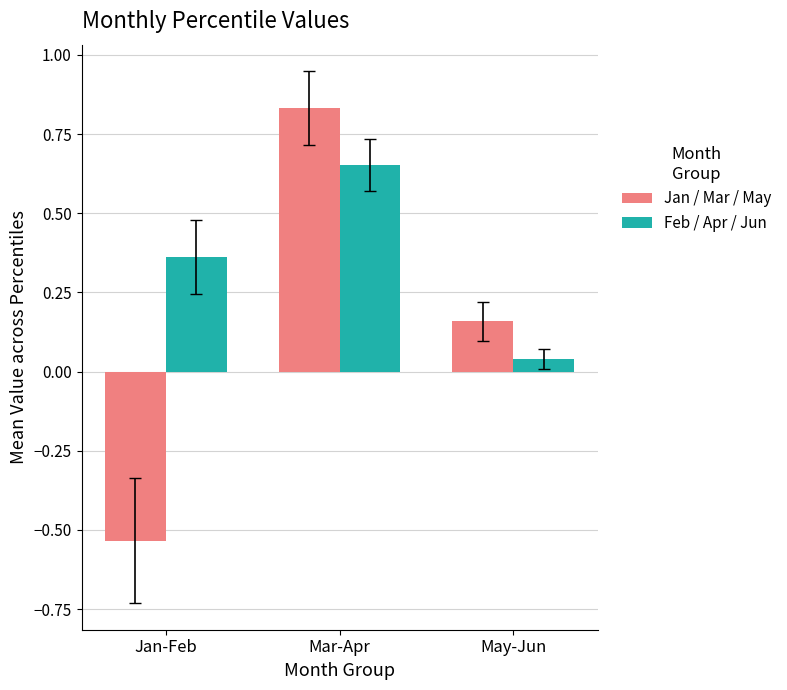

How many Jan / Mar / May values are between 0 and 1?

2